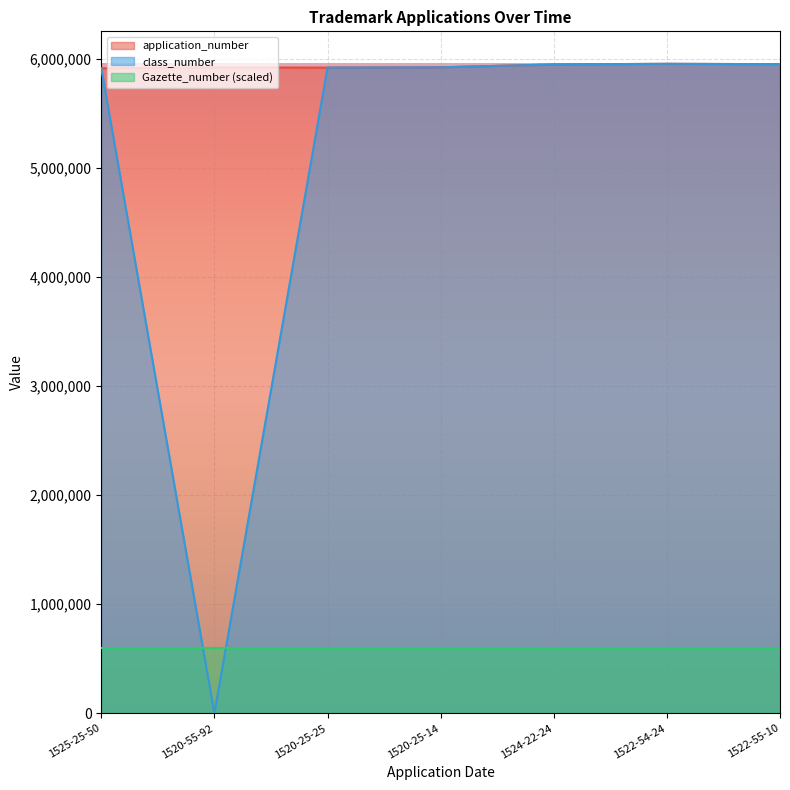

Is the value of application_number at 1520-25-14 greater than the value of class_number at 1520-25-14?

No